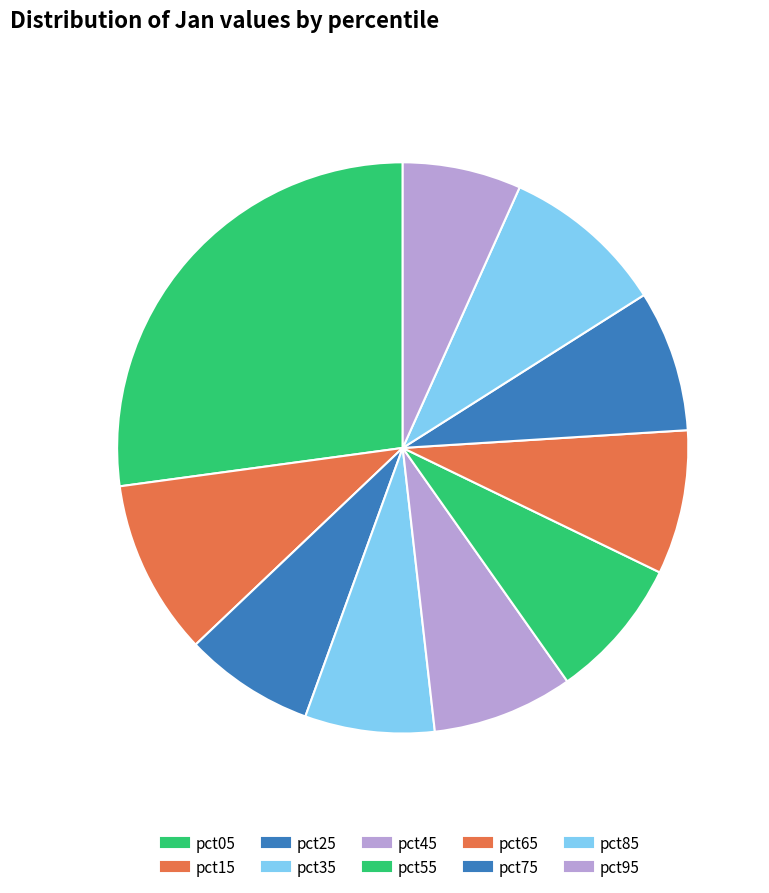

Count the number of slices in the pie.

10